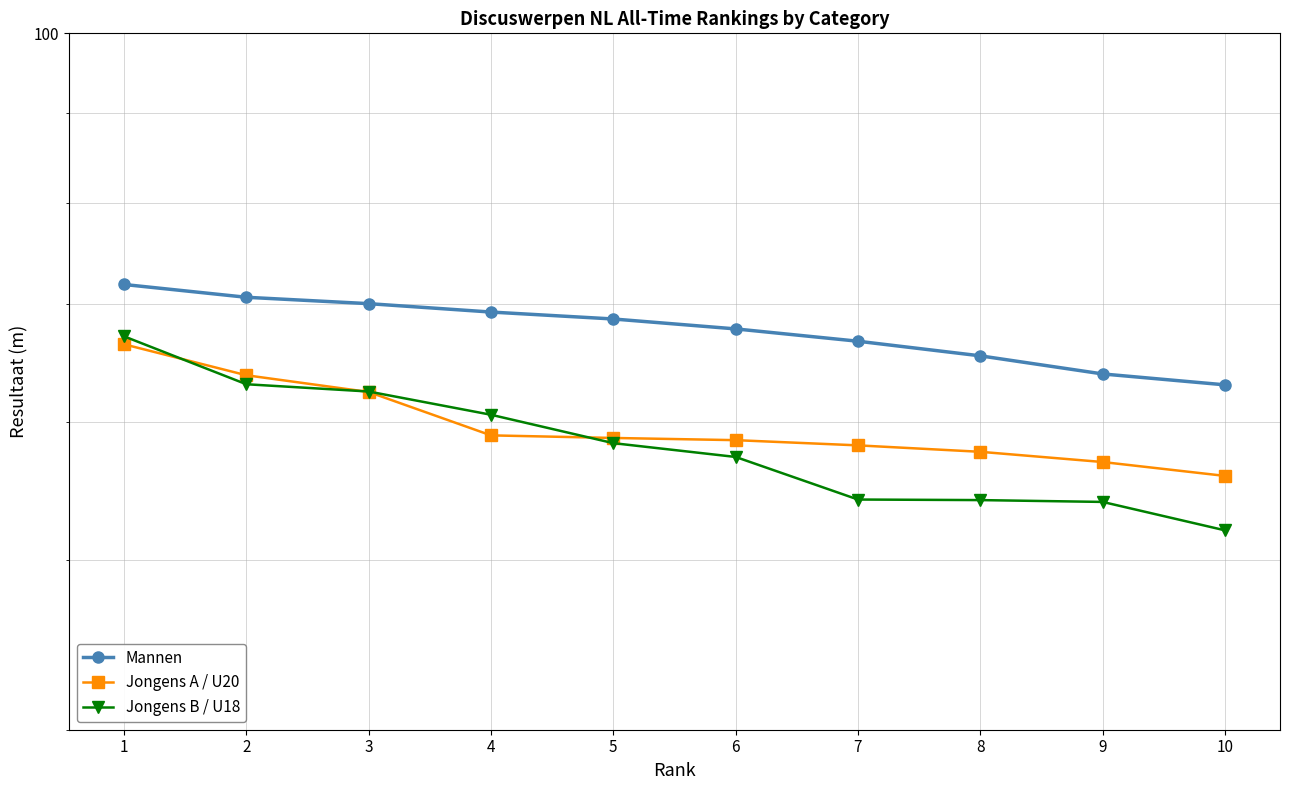

Between 7 and 9, which is larger?

7